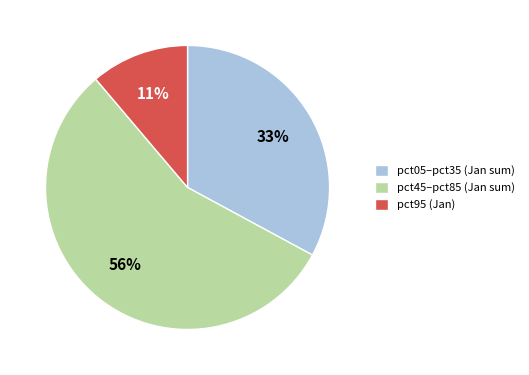

Rank the categories by value from lowest to highest.

pct95 (Jan), pct05–pct35 (Jan sum), pct45–pct85 (Jan sum)